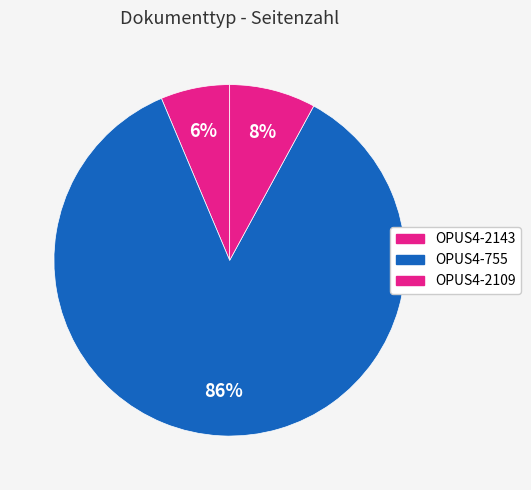

Combined, do OPUS4-755 and OPUS4-2109 account for over 50%?

Yes